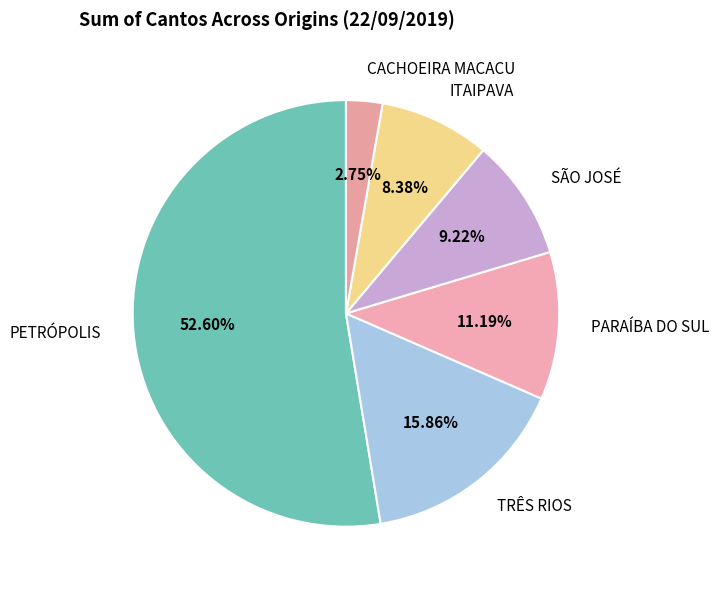

Is there any slice that represents more than half of the pie?

Yes